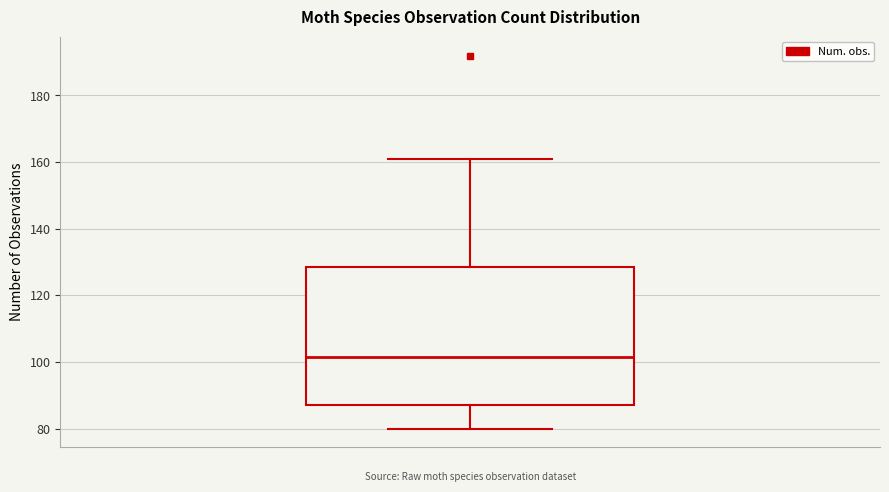

Transcribe this box plot: give where the median line is, the range the box spans, and where the two whiskers end, as read against the y-axis. The values are not printed on the chart, so give them approximately, as read against the axis.

median 102, box 88 to 128, whiskers 80 to 162